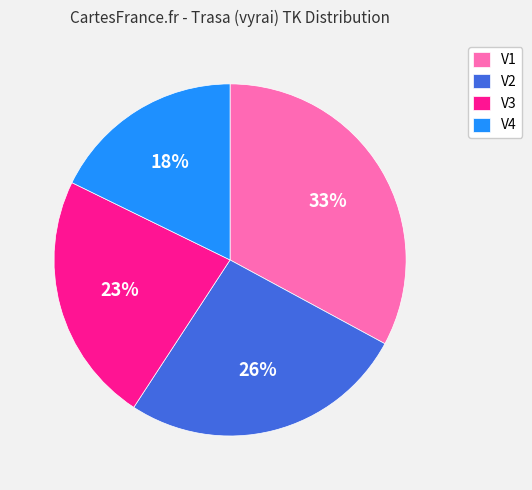

Is it true that V1 is 33% of the pie?

True